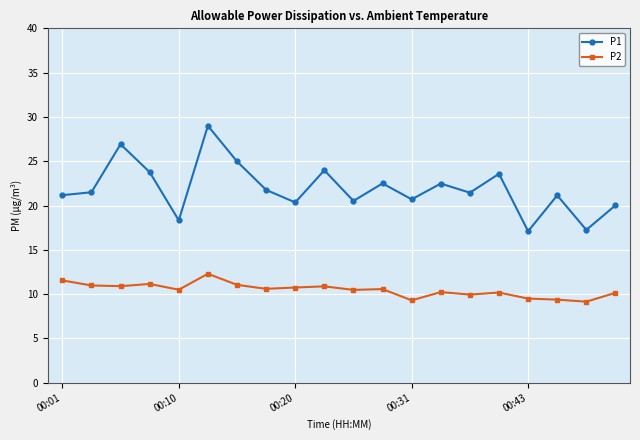

Does the chart have visible grid lines?

Yes